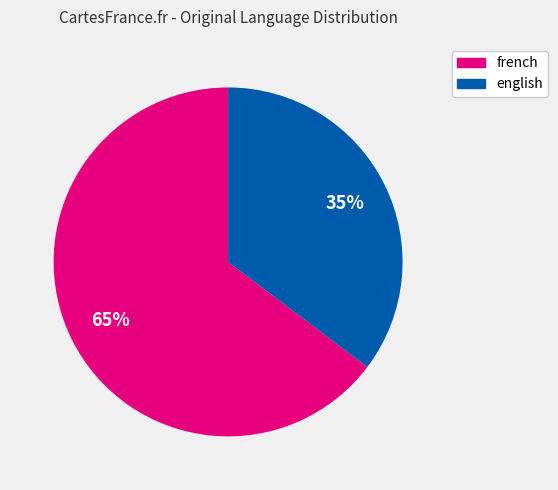

Count the number of slices in the pie.

2